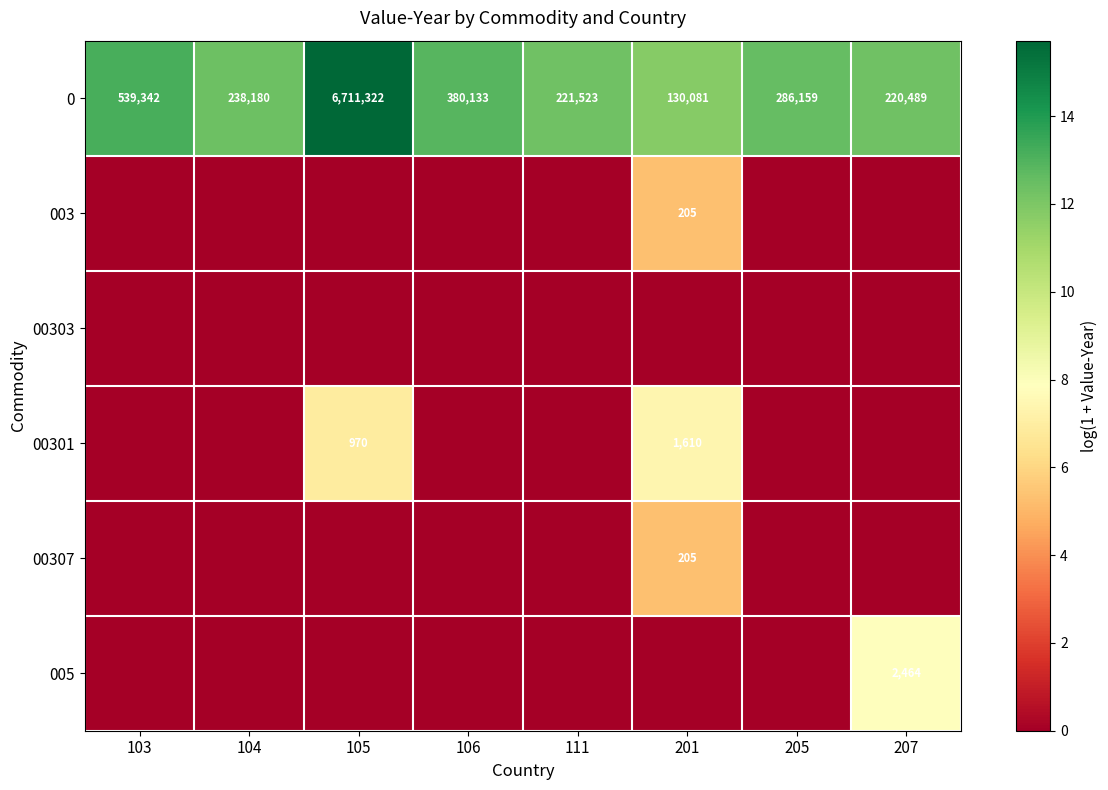

True or false: 0 has a value of 7.9 at 106.

False